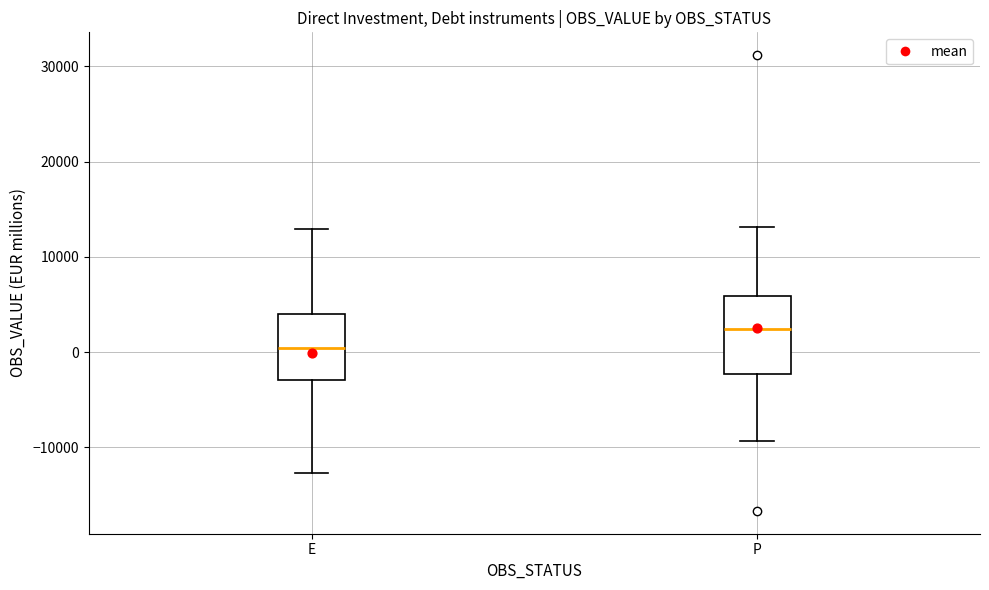

Reading left to right, transcribe this box plot: for each box, give where its median line is, the range the box spans, and where its two whiskers end, as read against the y-axis. The values are not printed on the chart, so give them approximately, as read against the axis.

E: median 0, box -3000 to 4000, whiskers -13000 to 13000
P: median 2000, box -2000 to 6000, whiskers -9000 to 13000